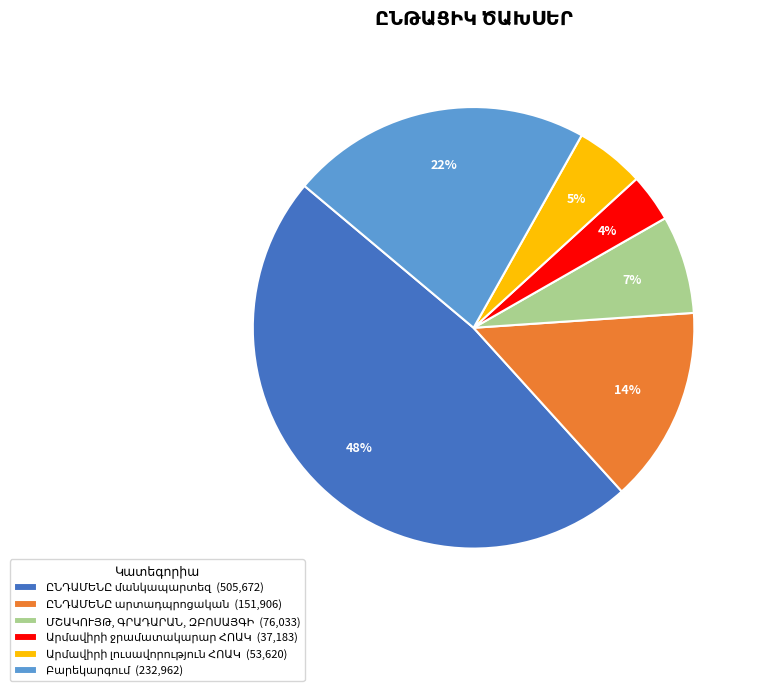

To the nearest percent, what is the difference between the largest and smallest slice percentages?

44%